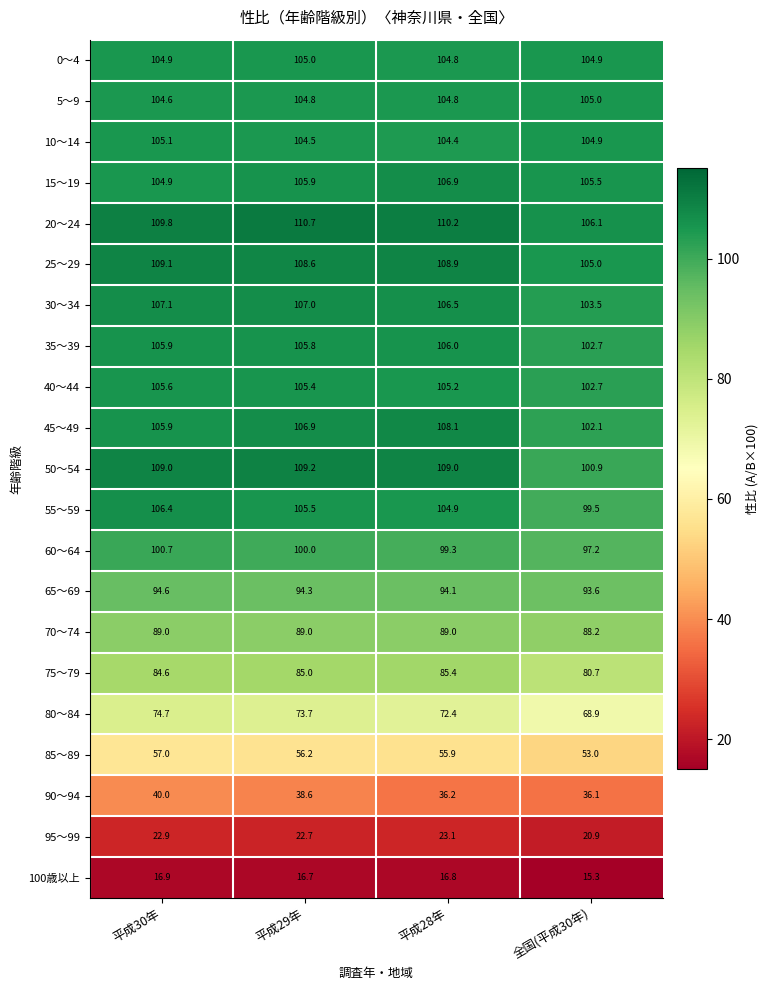

Is it true that 75～79 equals 152.7 at 平成28年?

False